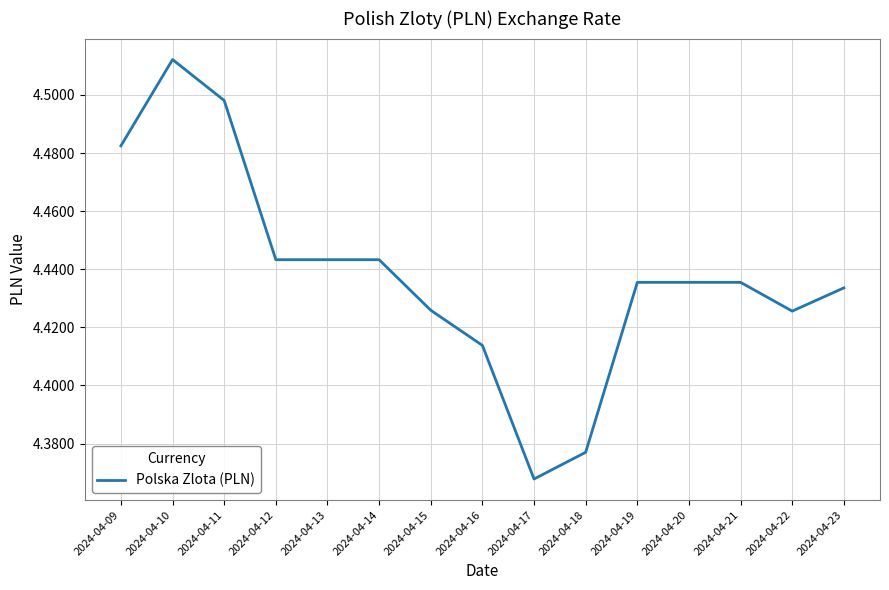

What is the sum of the values at 2024-04-20 and 2024-04-13?

8.9